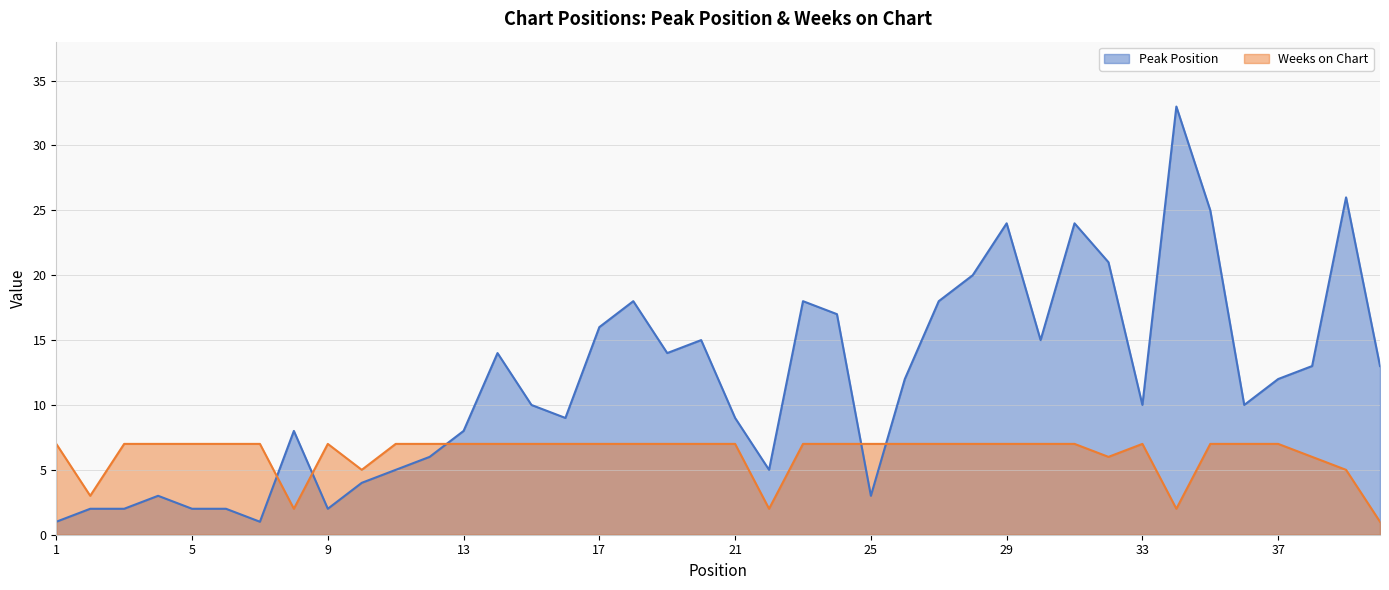

What is the spread (max minus min) of values at 4?

4